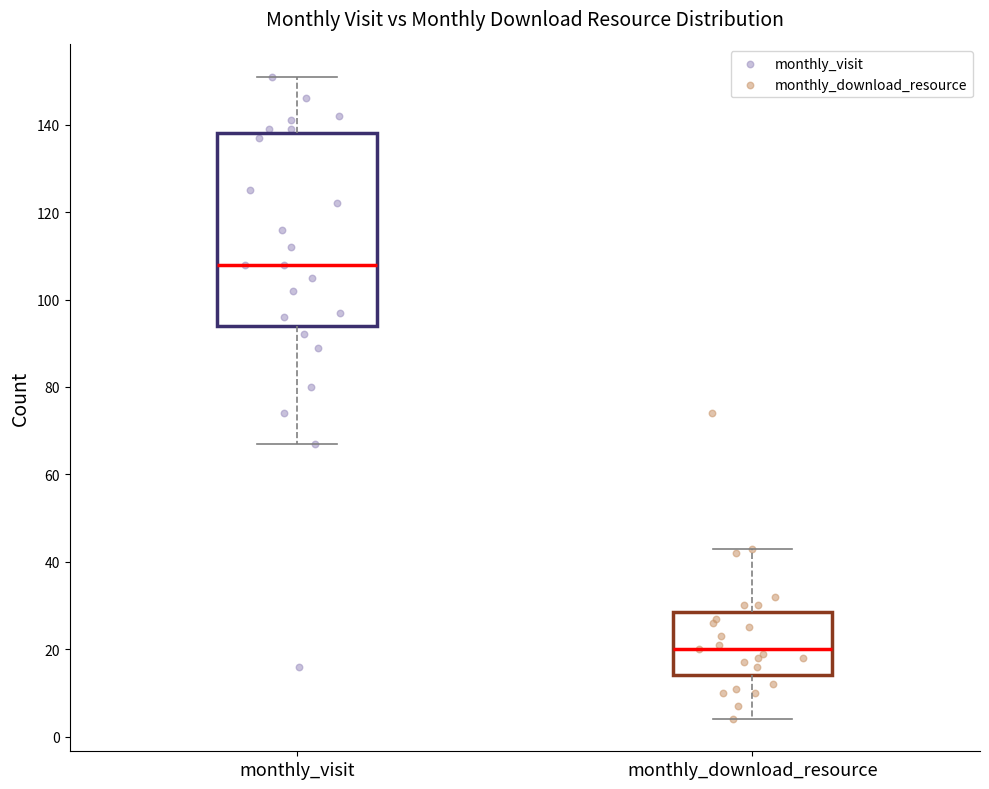

Where is the lower edge of the box for monthly_download_resource on the y-axis? The values are not printed on the chart, so give them approximately, as read against the axis.

14